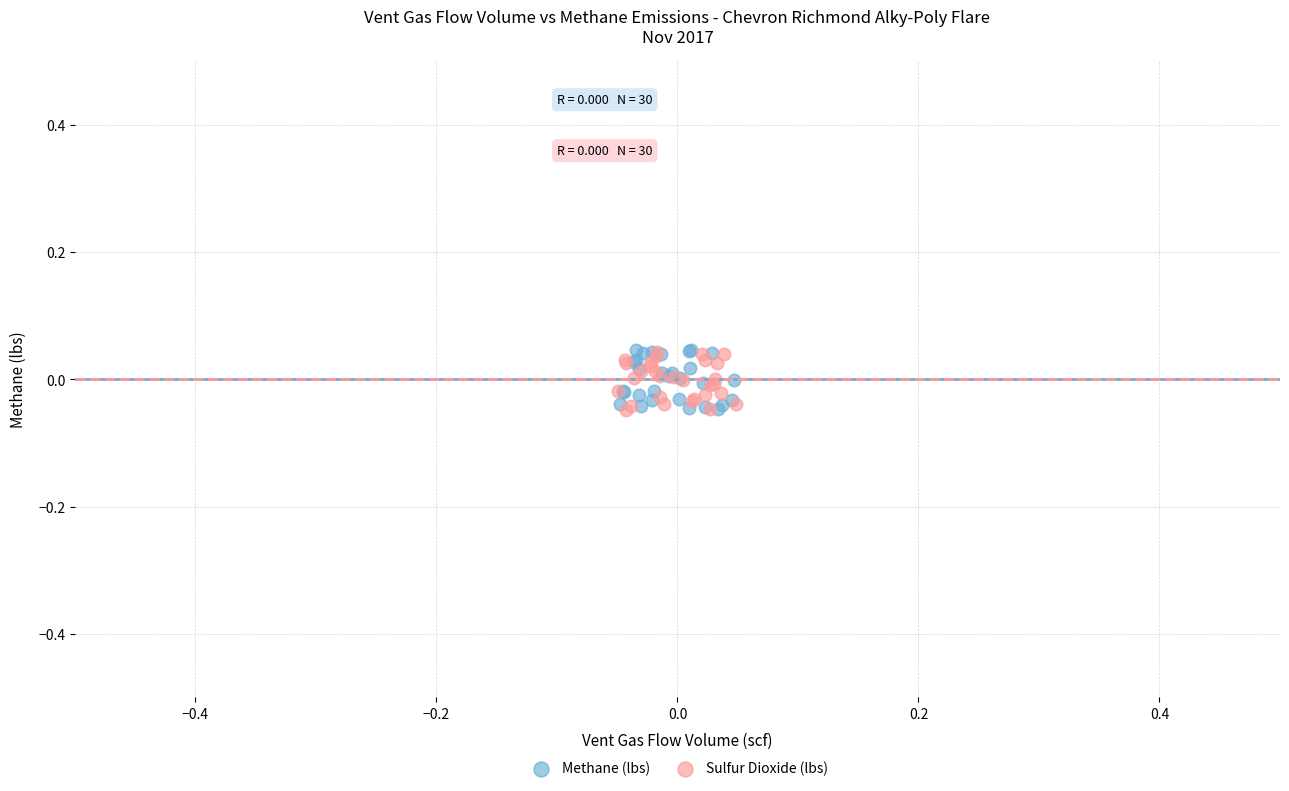

Which series has the widest spread of Y values?

Methane (lbs)